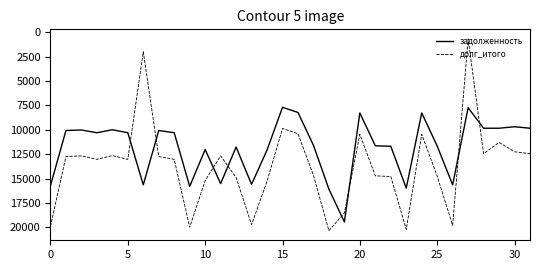

Which series has the largest total across all categories?

долг_итого